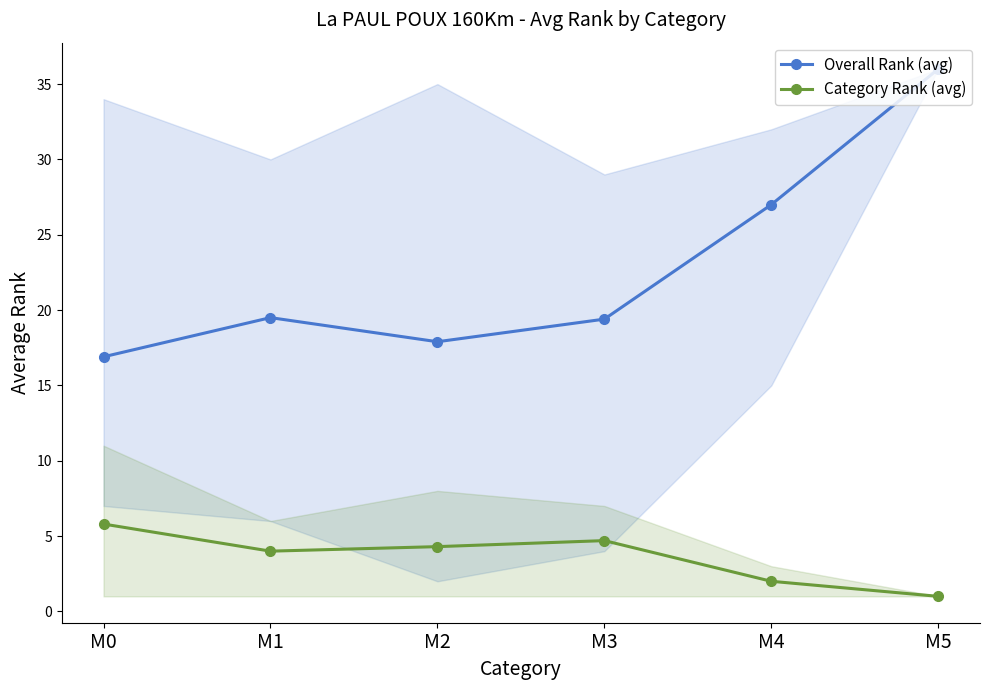

What value does the Overall Rank (avg) series have at M4?

27.0